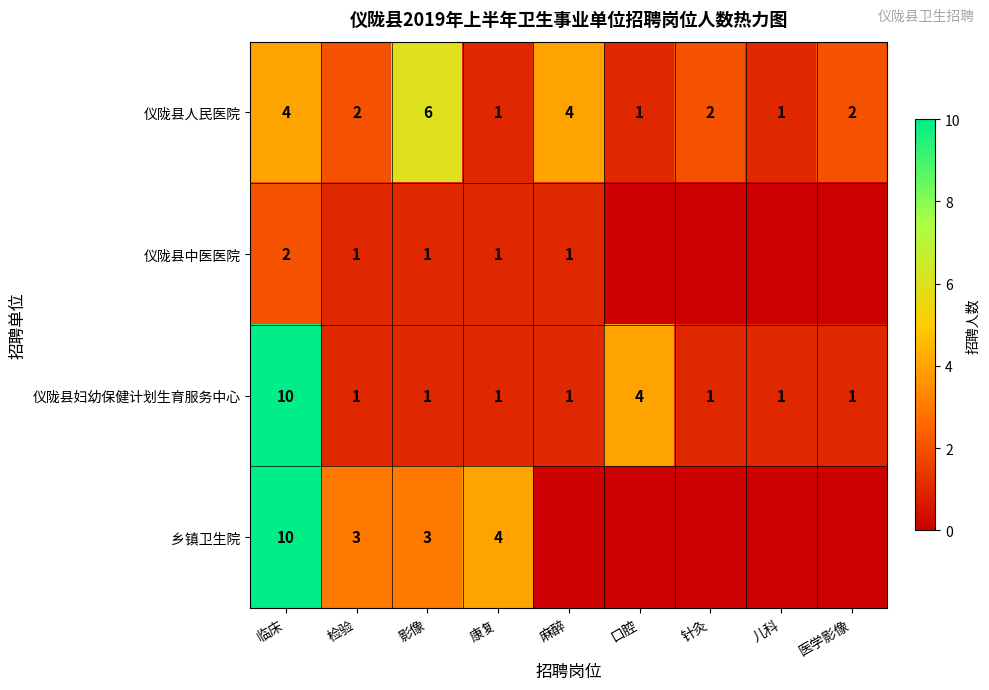

Read the 仪陇县人民医院 value at 麻醉.

4